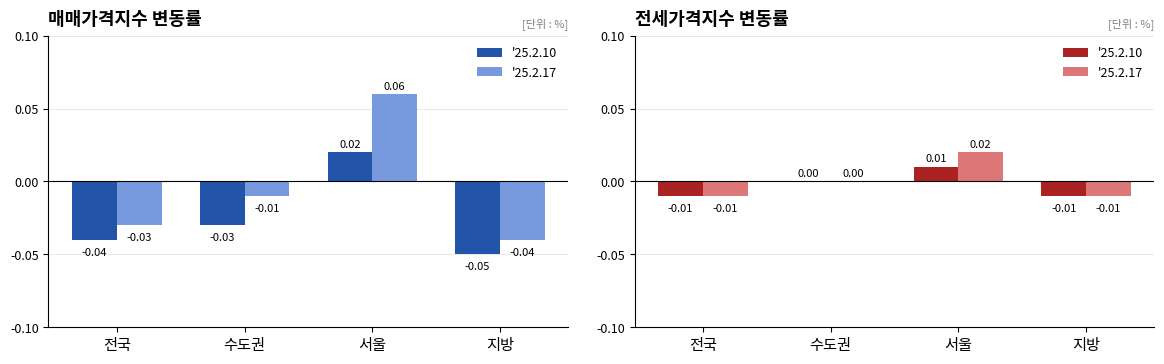

At which category is the sum across all series the highest?

서울